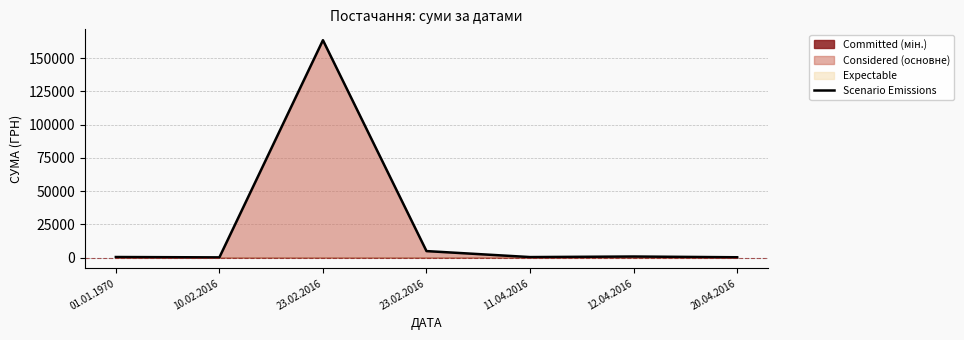

List the labels in order of value, largest first.

23.02.2016, 23.02.2016, 12.04.2016, 01.01.1970, 11.04.2016, 20.04.2016, 10.02.2016